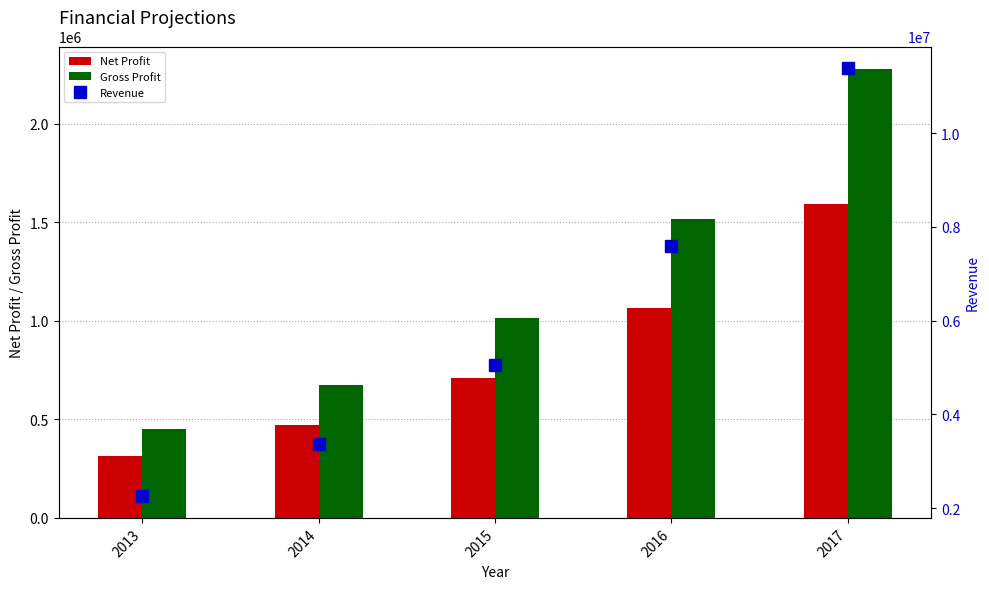

How many groups of bars are there?

5